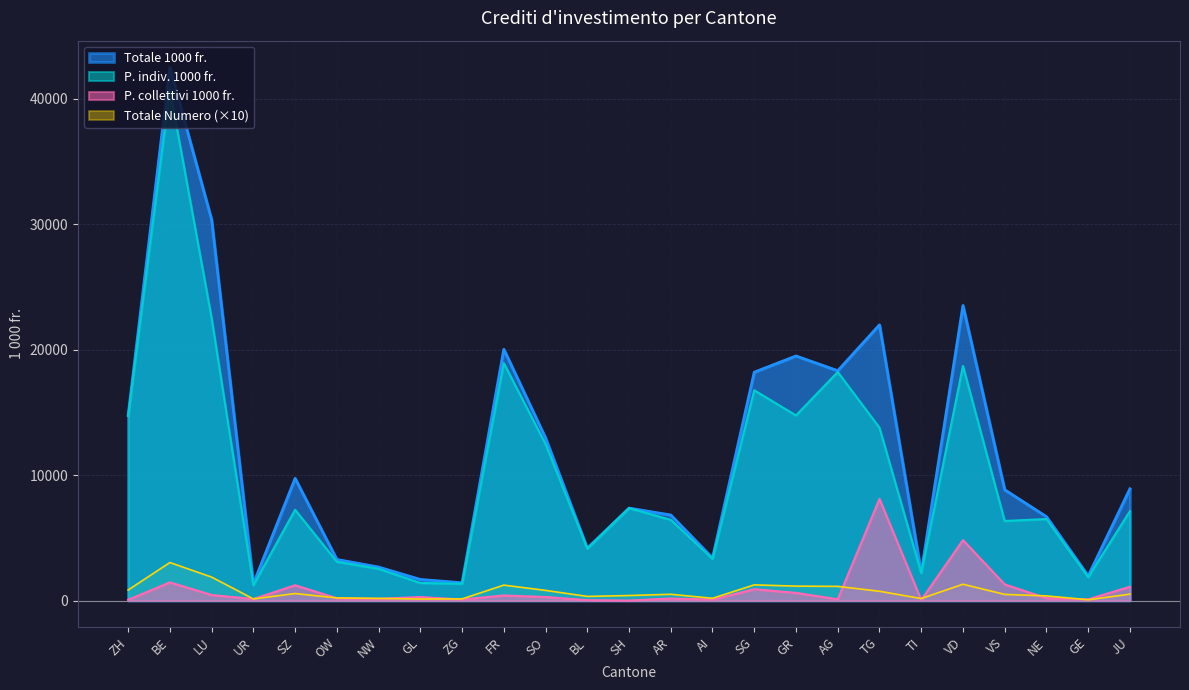

Between SO and VD, which series saw the biggest shift?

Totale 1000 fr.